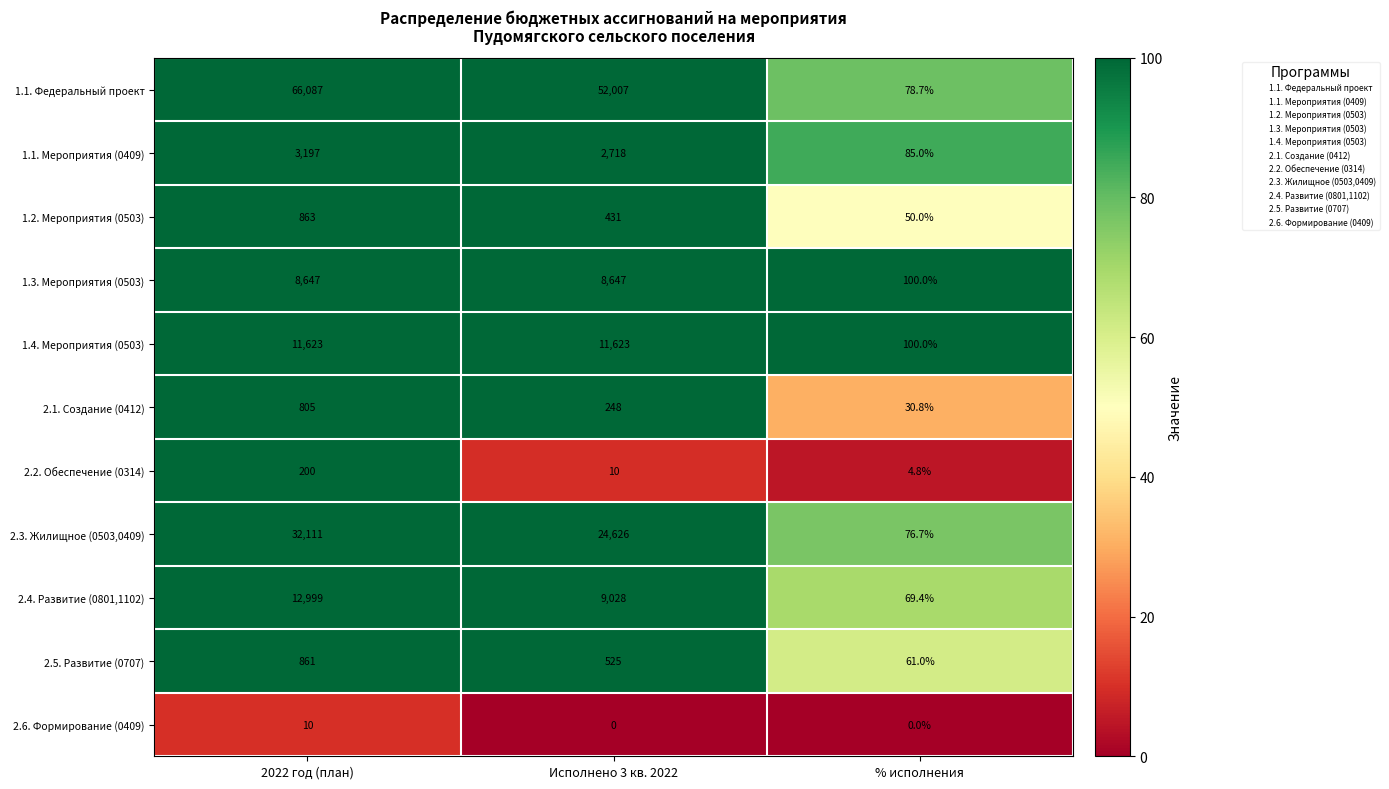

List the series in order of their peak value, lowest first.

2.6. Формирование (0409), 2.2. Обеспечение (0314), 2.1. Создание (0412), 2.5. Развитие (0707), 1.2. Мероприятия (0503), 1.1. Мероприятия (0409), 1.3. Мероприятия (0503), 1.4. Мероприятия (0503), 2.4. Развитие (0801,1102), 2.3. Жилищное (0503,0409), 1.1. Федеральный проект